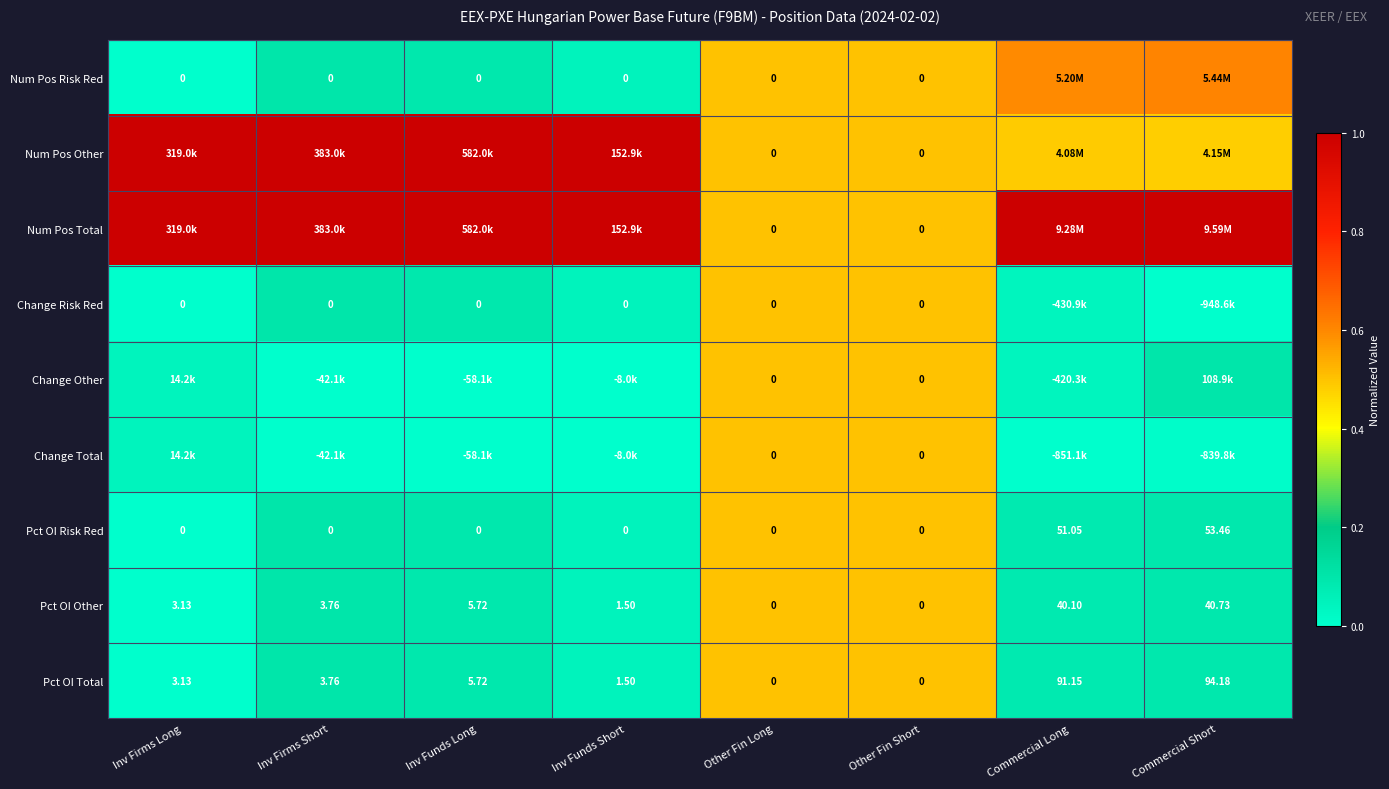

Where is Pct OI Risk Red nearest to the value 26?

Commercial Long